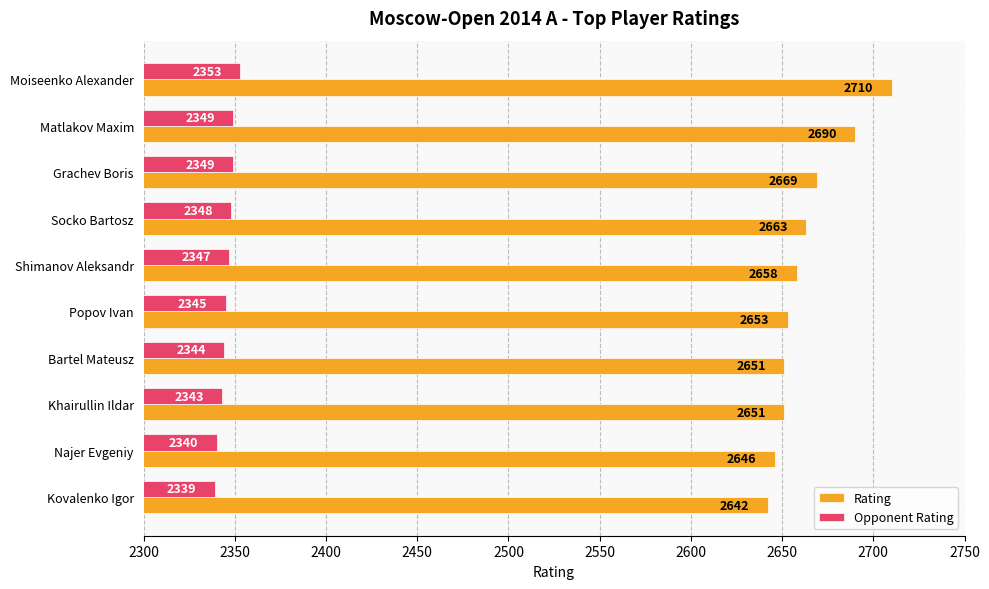

At Bartel Mateusz, list the series in order from largest to smallest.

Rating, Opponent Rating